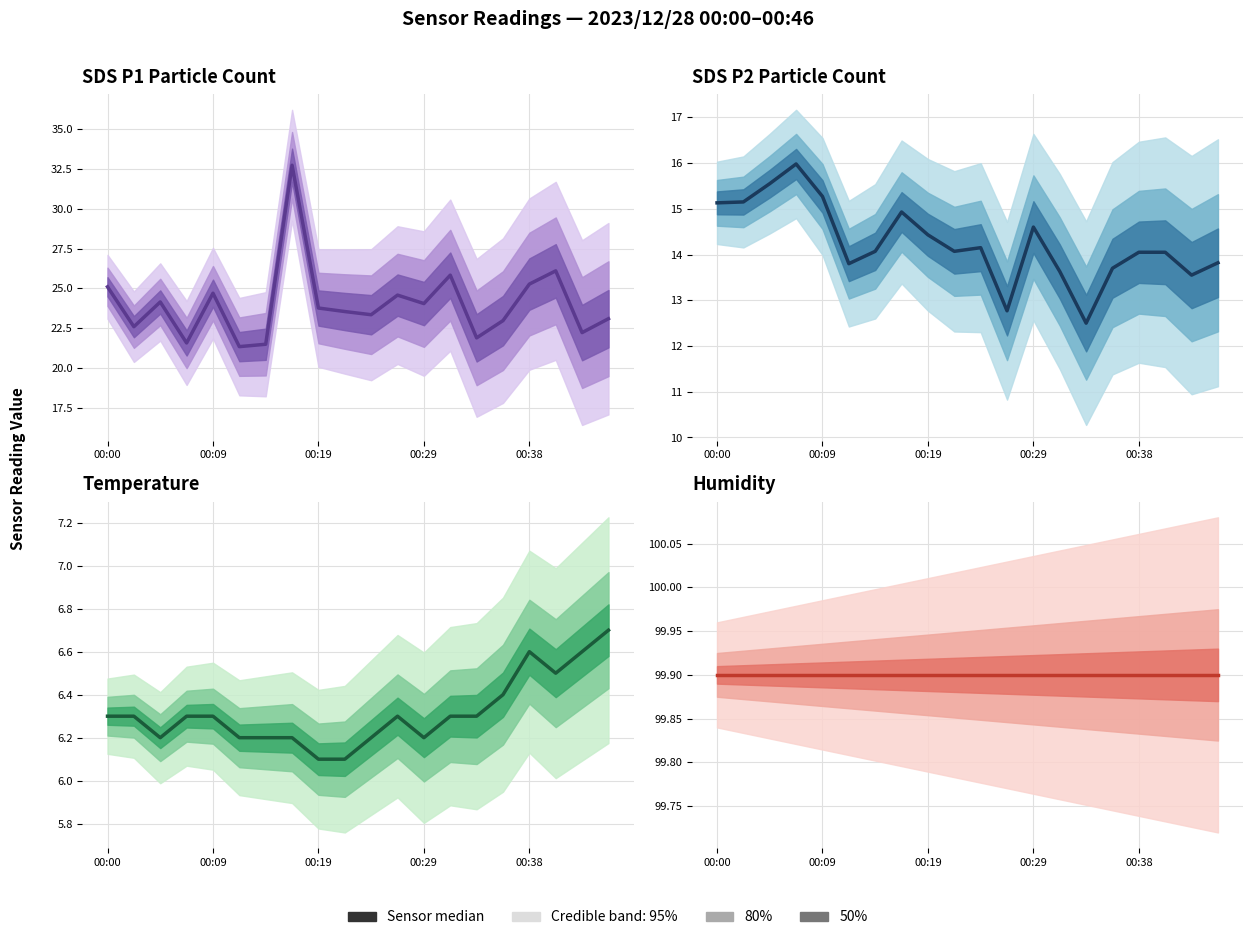

Which series has the widest spread of values?

SDS_P1